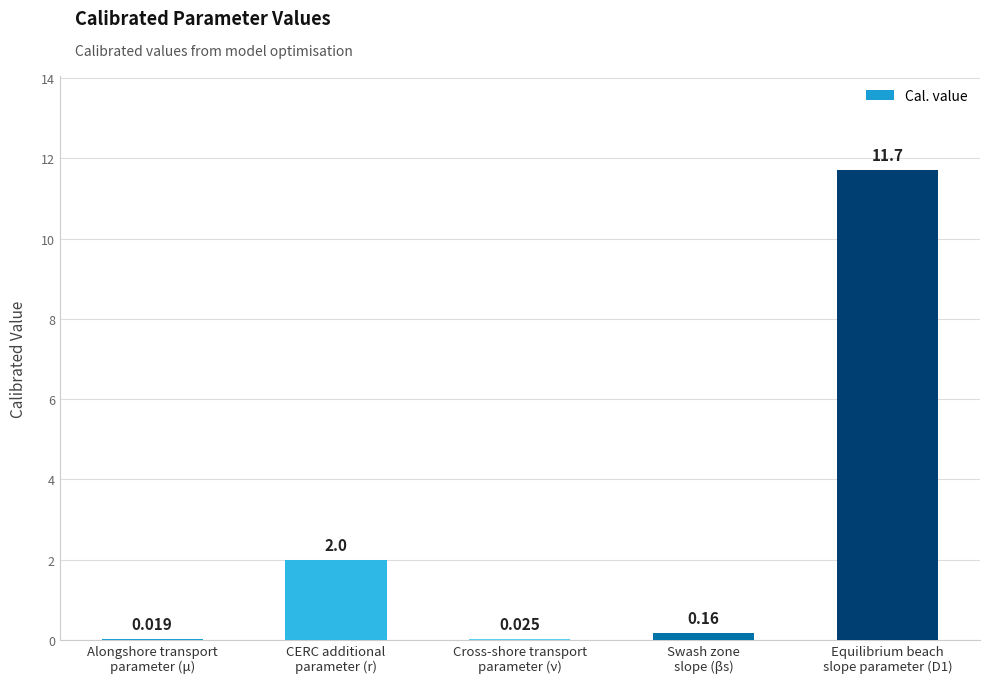

Are the bars horizontal?

No